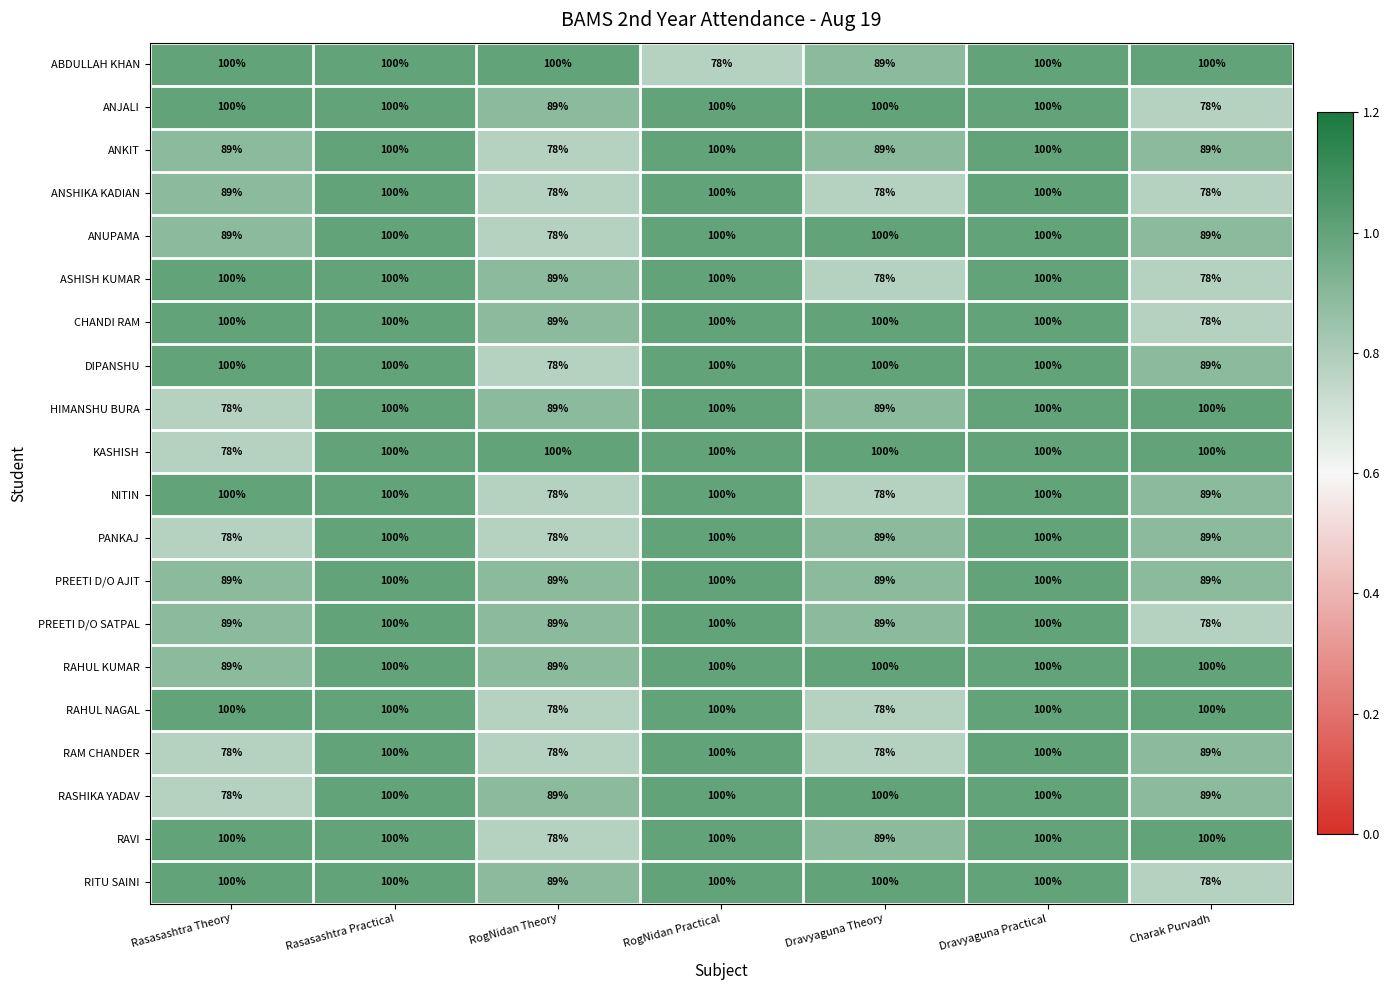

True or false: ANJALI has a value of 152 at Rasasashtra Practical.

False